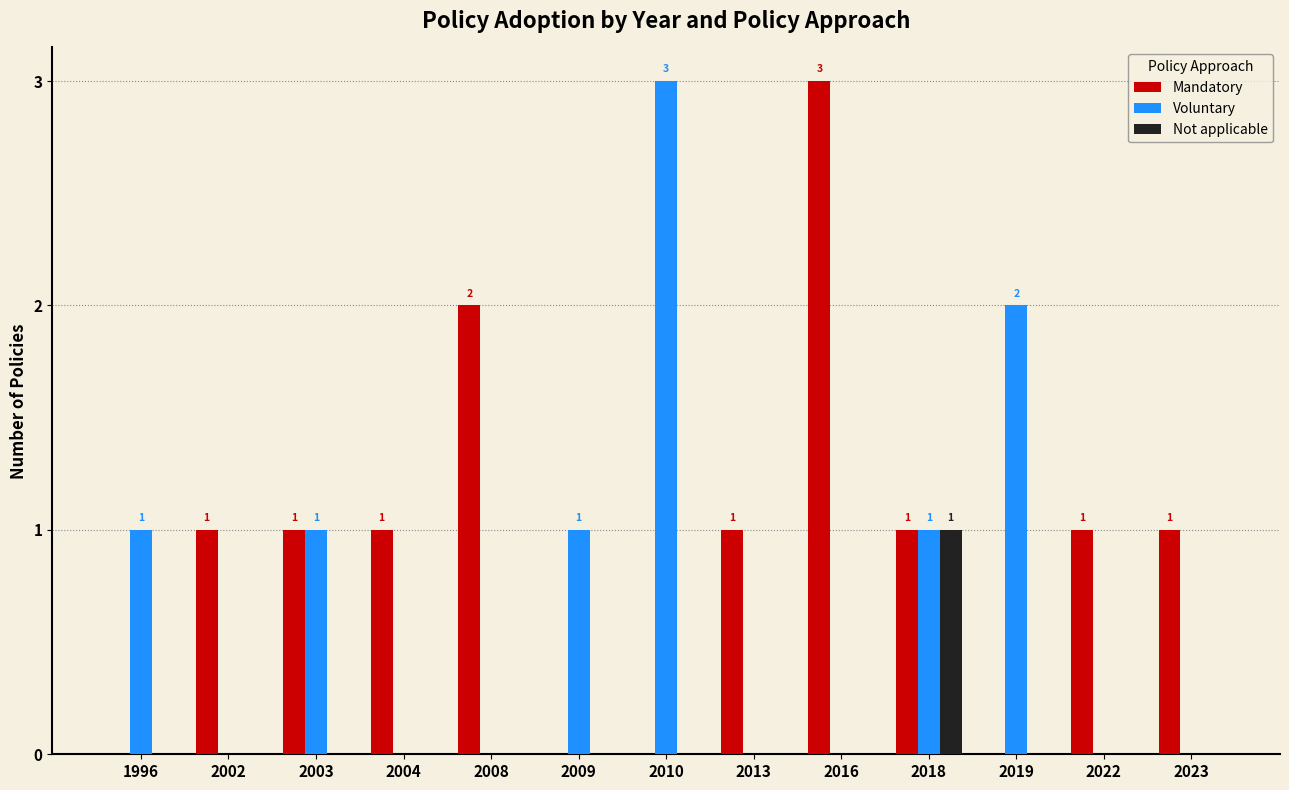

Count the Voluntary values in the range 0 to 1.

11